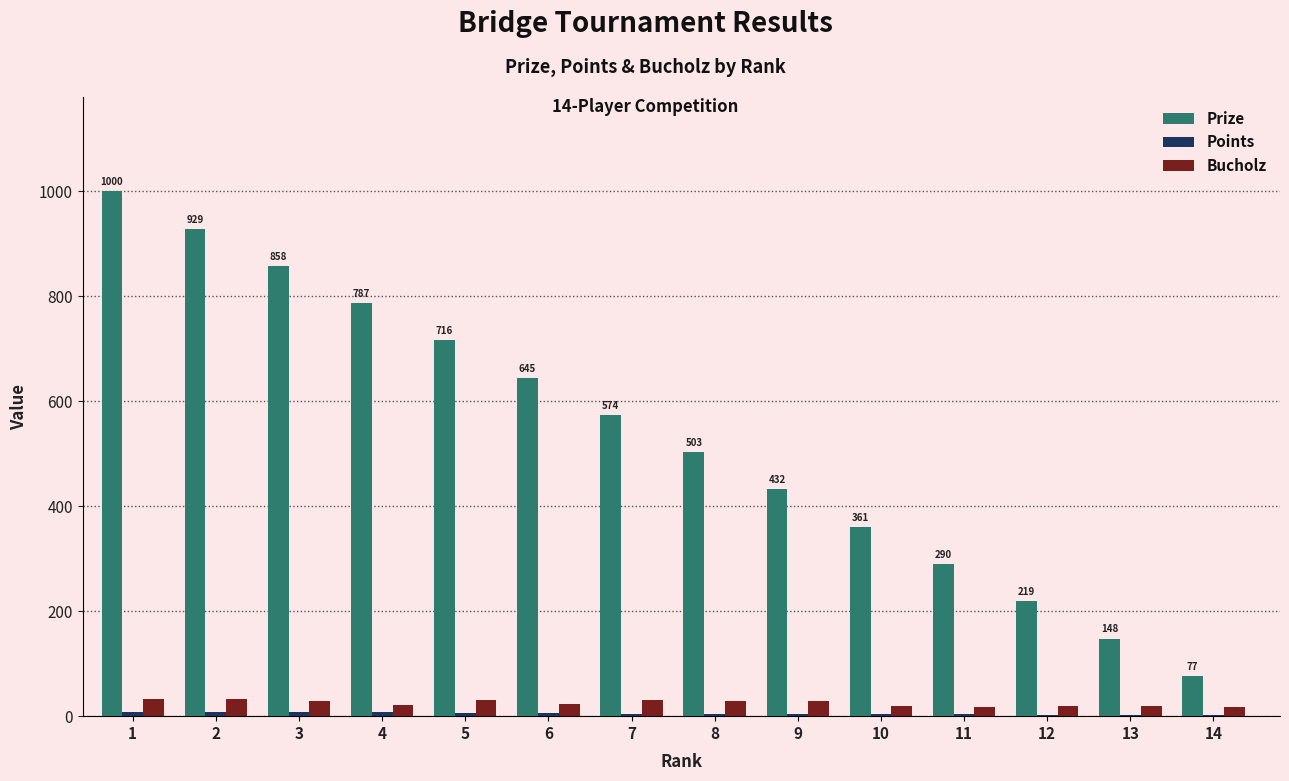

Are the bars horizontal?

No